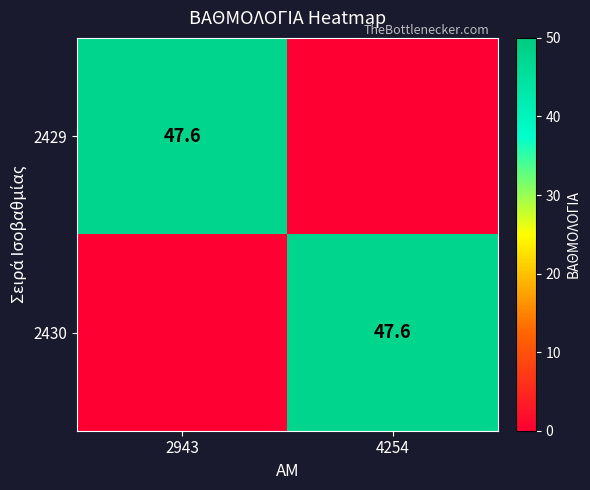

True or false: 2429 has a value of 12.6 at 2943.

False